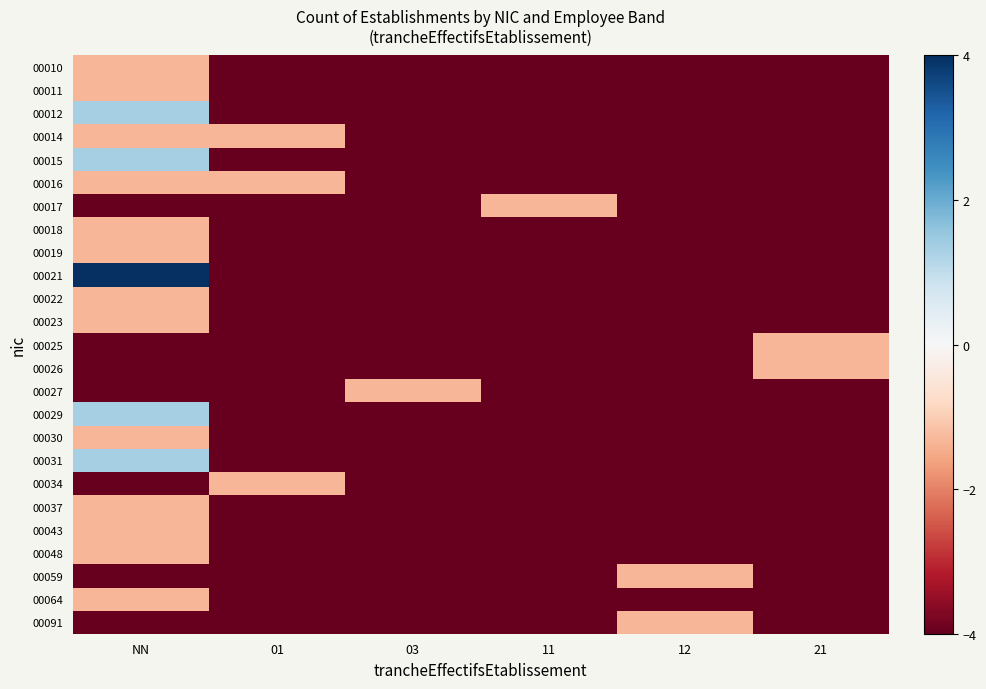

What is the difference between the highest and lowest values at 01?

2.7